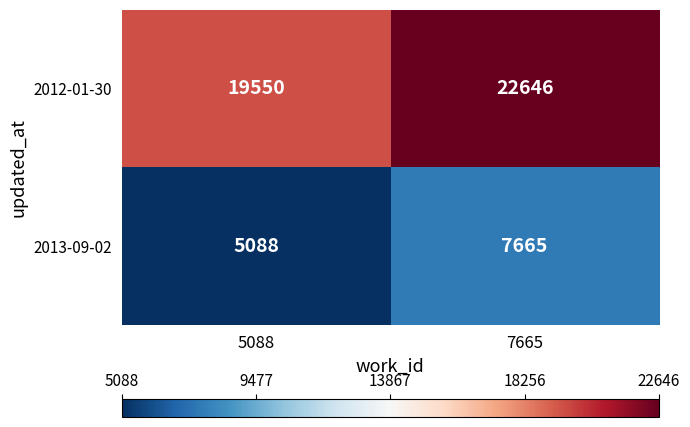

Which series has the largest range (max minus min)?

2012-01-30